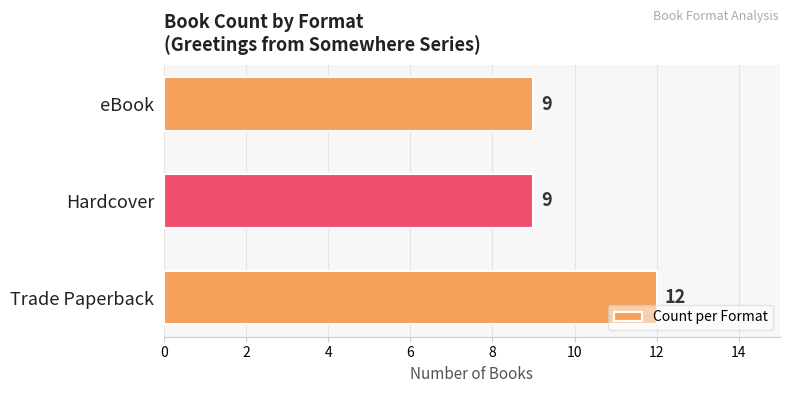

What is the sum of all values?

30